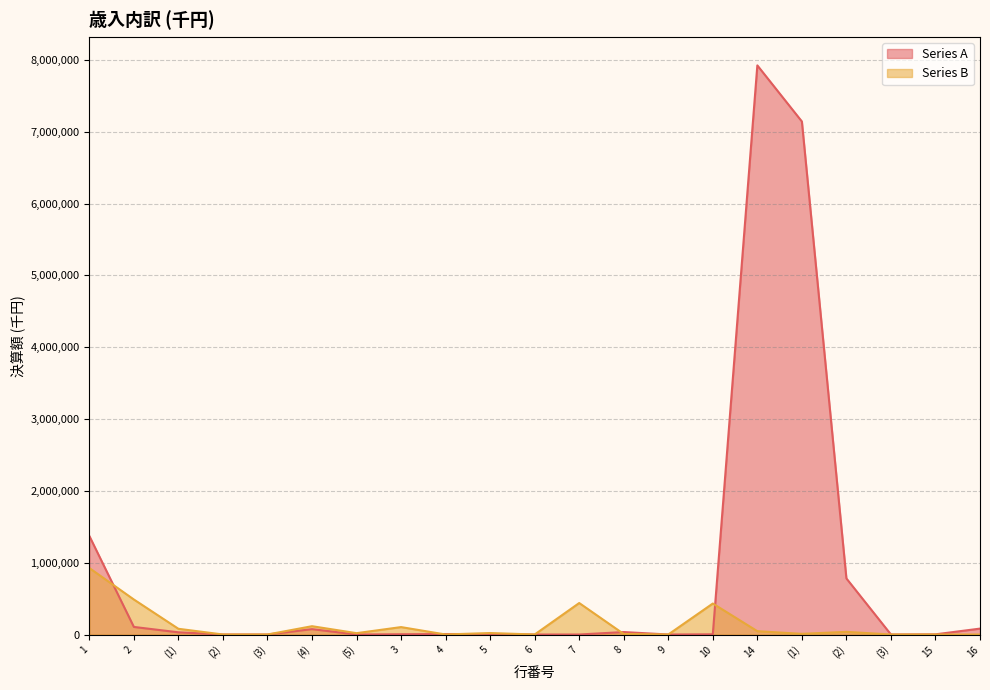

What is the difference between the Series A values at 2 and (5)?

105337